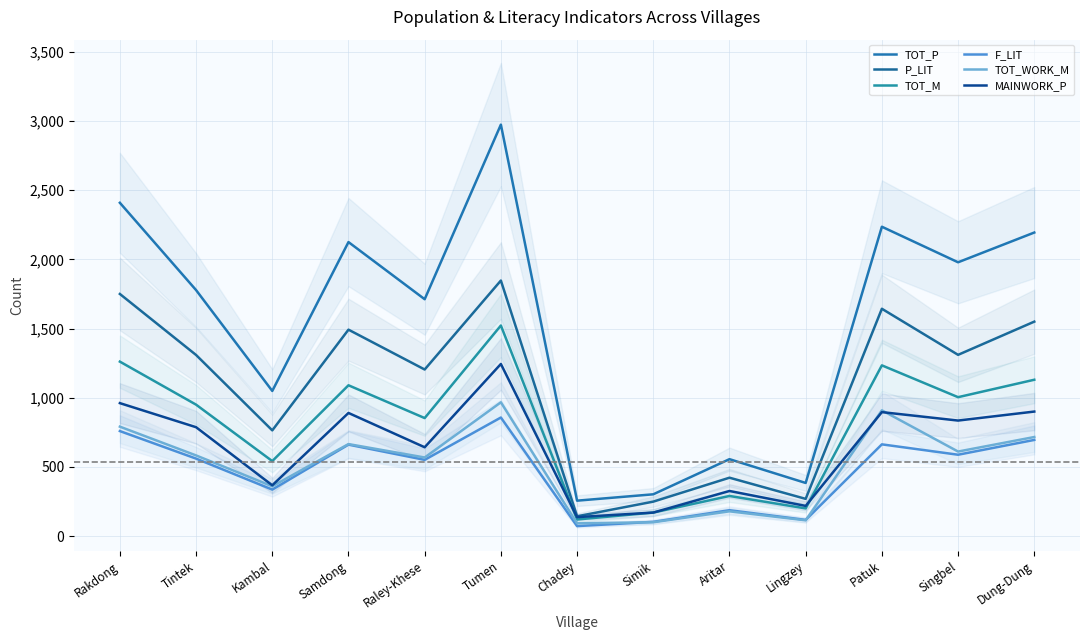

What position from the right is Simik?

6